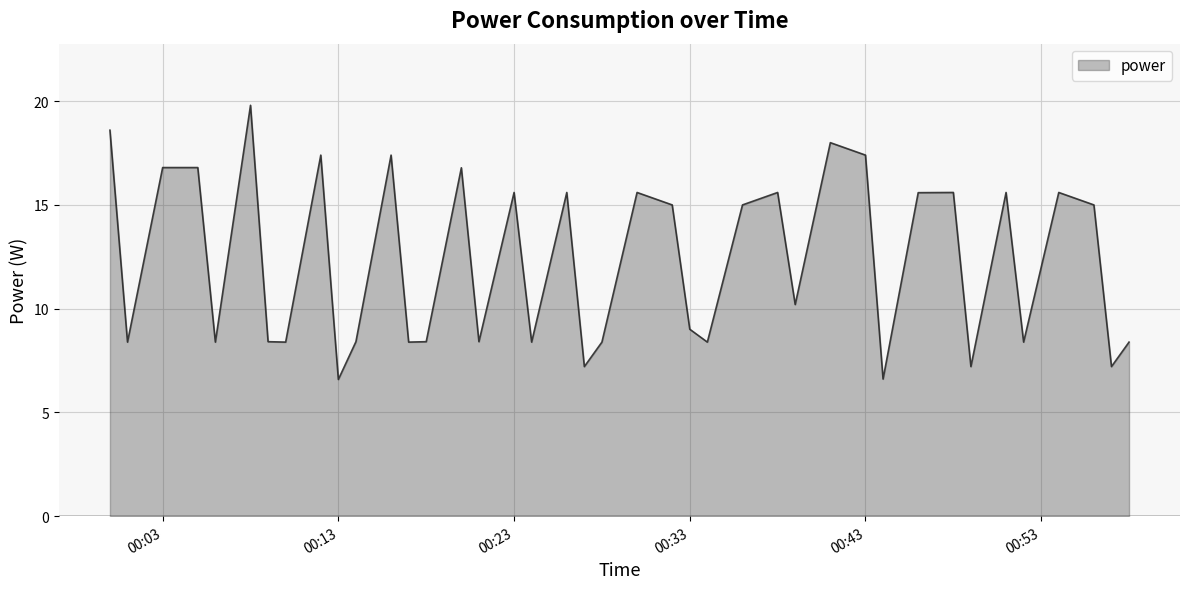

What is the maximum value shown in the chart?

19.8